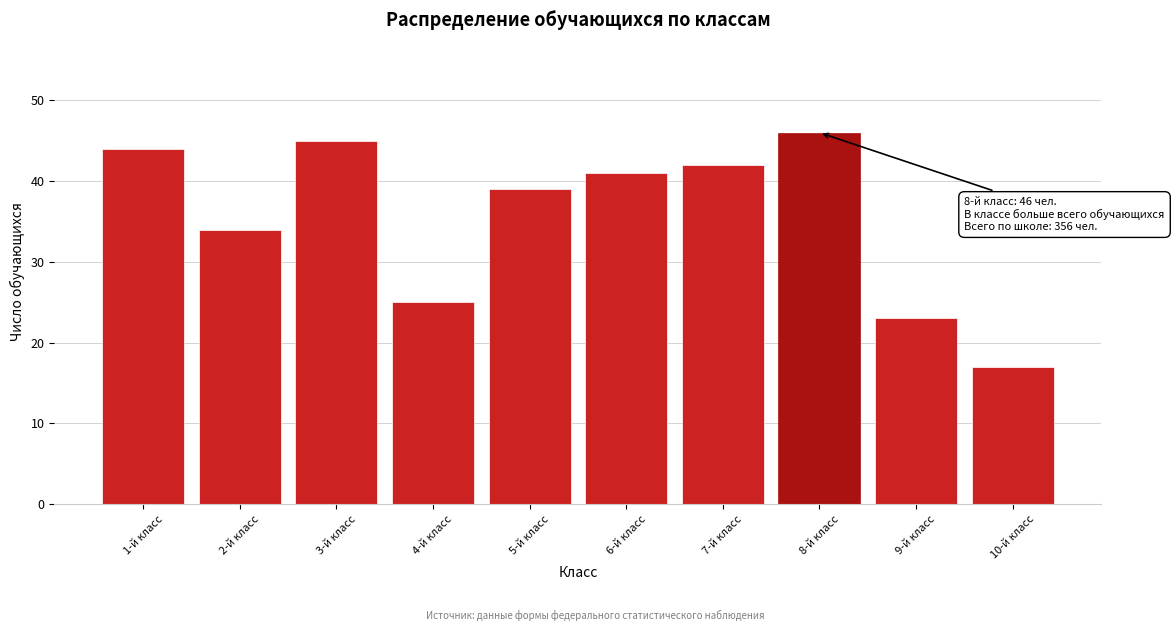

Reading right to left, what are all the values shown in this chart?

17	23	46	42	41	39	25	45	34	44